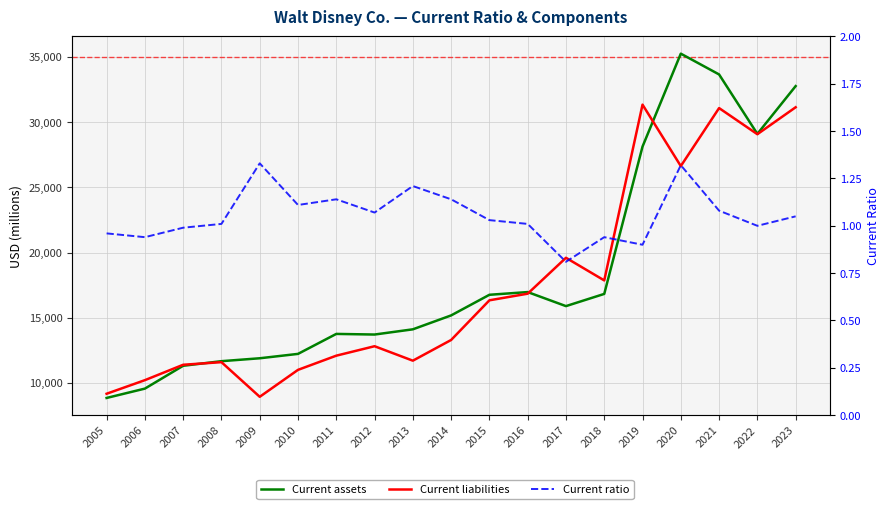

At which category is the sum across all series the highest?

2021